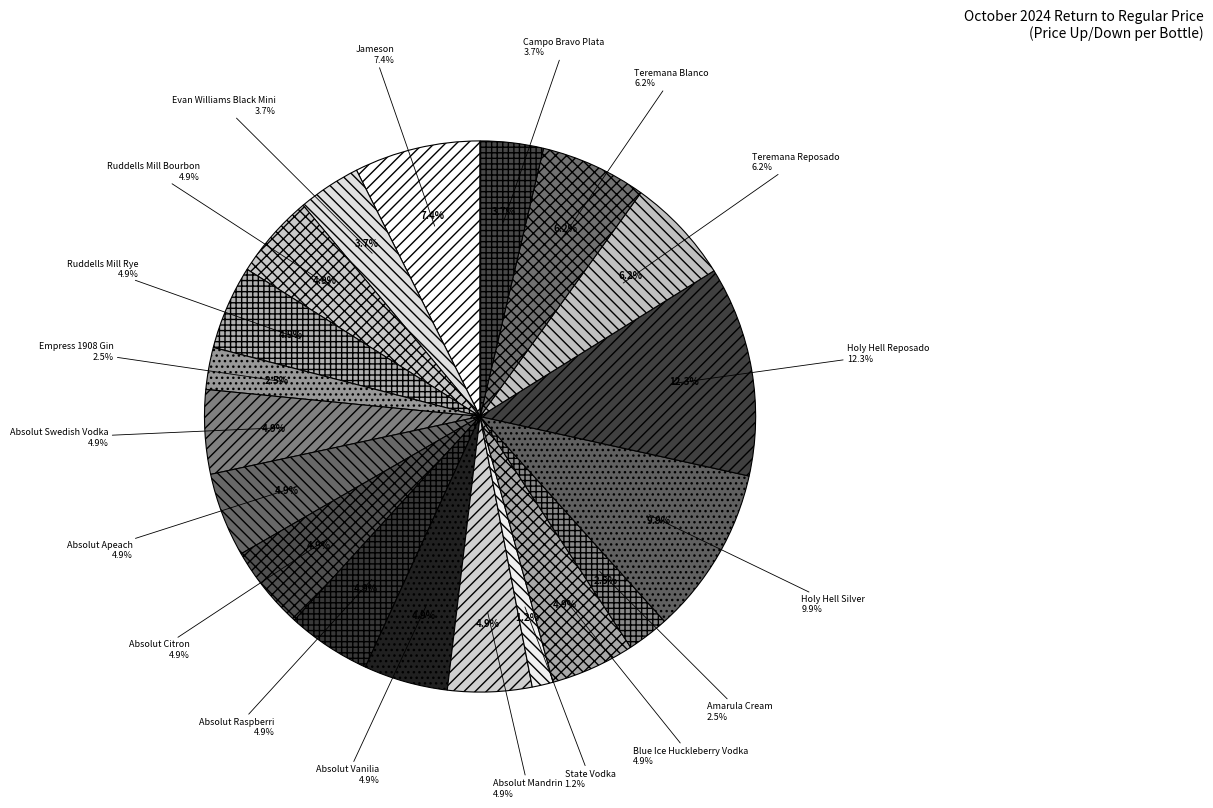

Combined, what portion of the pie is Holy Hell Silver and State Vodka?

11.1%